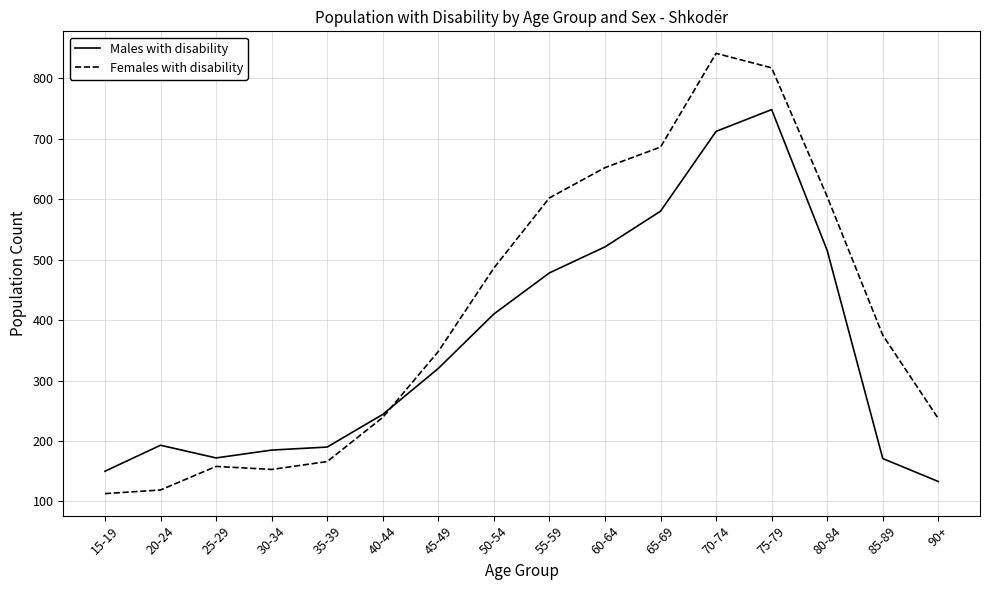

How many categories are shown in the chart?

16